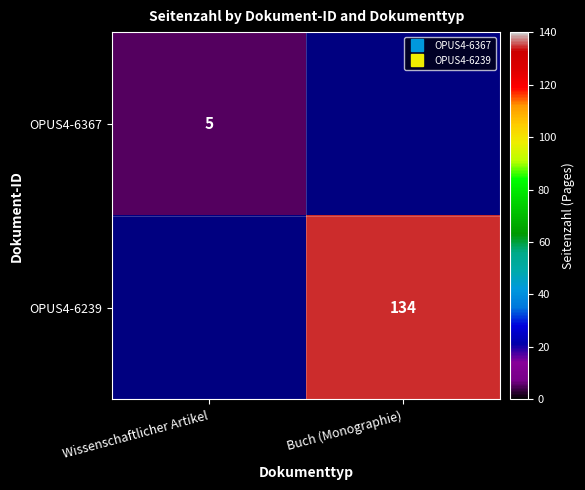

Rank the series at Wissenschaftlicher Artikel from highest to lowest value.

OPUS4-6367, OPUS4-6239